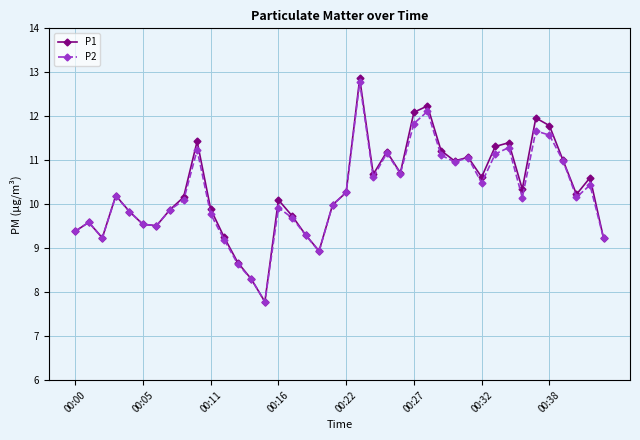

How many distinct data groups are displayed?

2